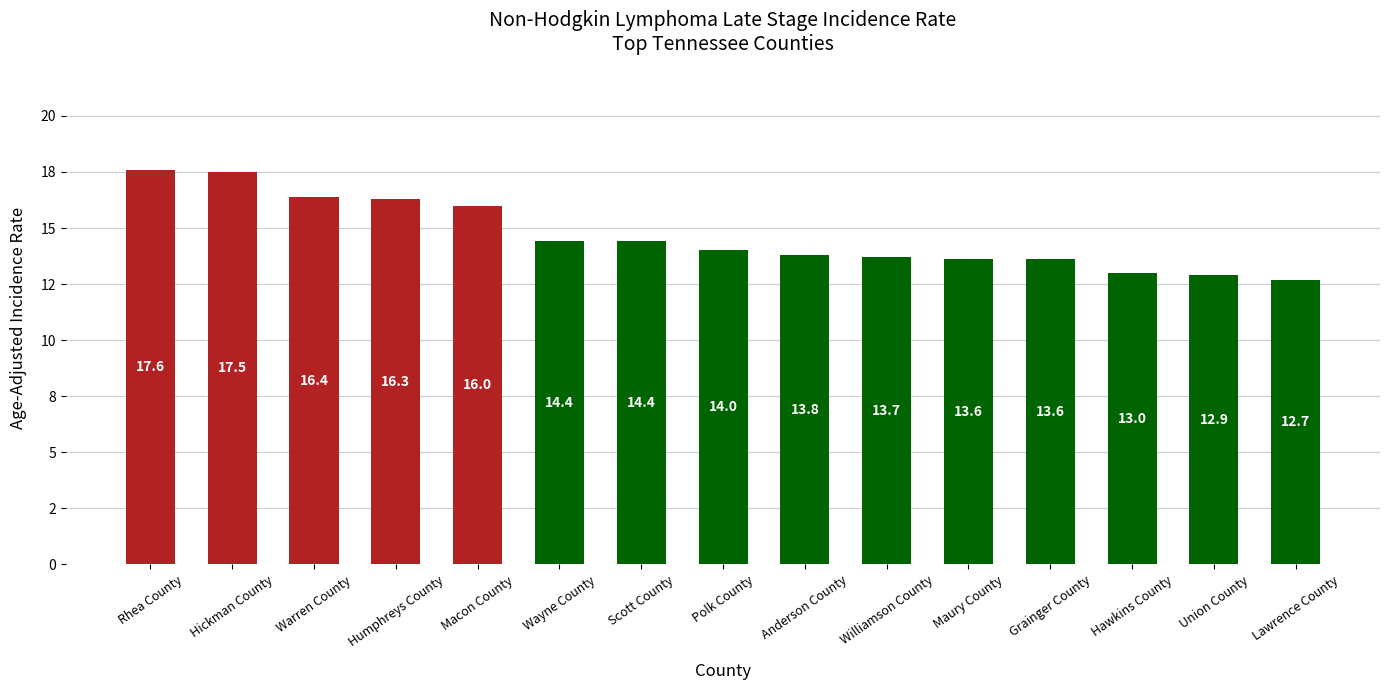

Reading right to left, transcribe all the data shown in this chart.

12.7	12.9	13.0	13.6	13.6	13.7	13.8	14.0	14.4	14.4	16.0	16.3	16.4	17.5	17.6